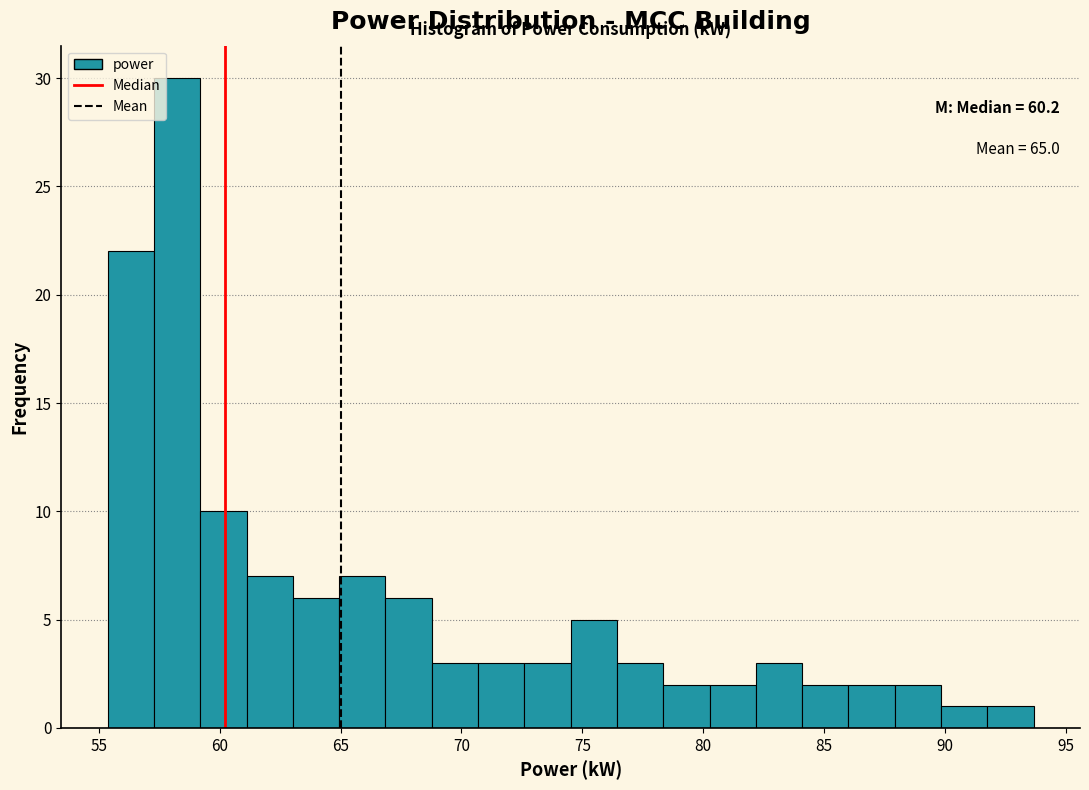

Read against the x-axis, roughly where is the centre of the tallest bar?

58.0